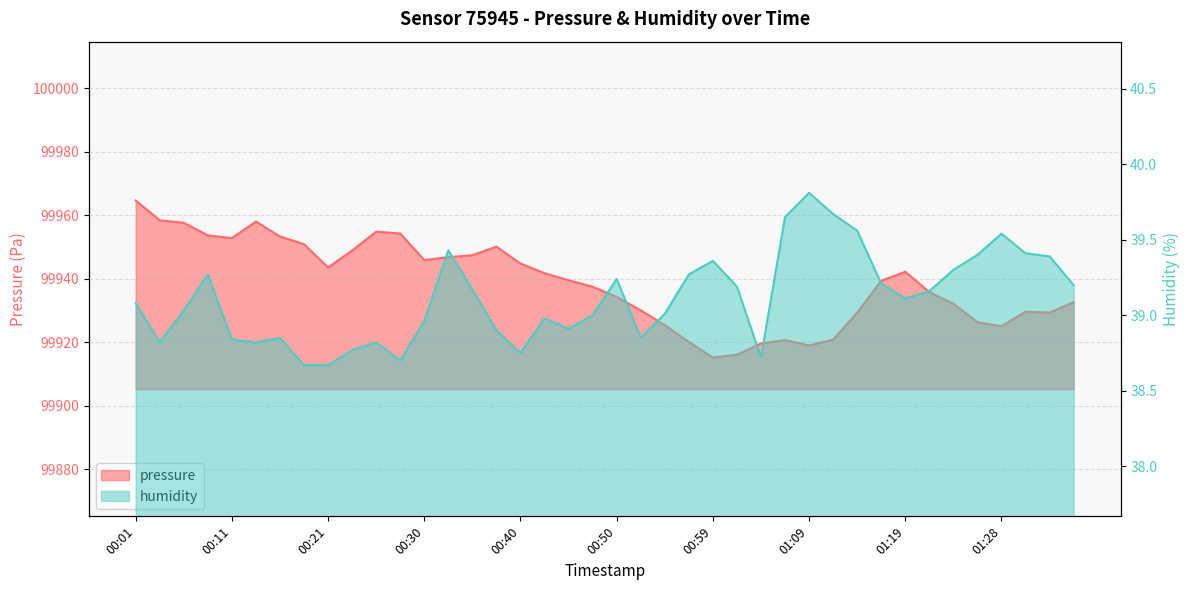

Reading left to right, transcribe all the data shown in this chart.

pressure: 99964.7	99958.4	99957.6	99953.7	99952.8	99958.0	99953.3	99950.9	99943.6	99948.9	99954.8	99954.3	99945.9	99946.8	99947.4	99950.1	99944.8	99941.8	99939.6	99937.5	99934.3	99930.1	99925.4	99920.1	99915.2	99916.1	99919.7	99920.7	99919.0	99920.9	99929.4	99939.4	99942.2	99935.8	99932.2	99926.4	99925.1	99929.7	99929.4	99932.6
humidity: 39.1	38.8	39.0	39.3	38.8	38.8	38.9	38.7	38.7	38.8	38.8	38.7	39.0	39.4	39.2	38.9	38.8	39.0	38.9	39.0	39.2	38.9	39.0	39.3	39.4	39.2	38.7	39.6	39.8	39.7	39.6	39.2	39.1	39.2	39.3	39.4	39.5	39.4	39.4	39.2